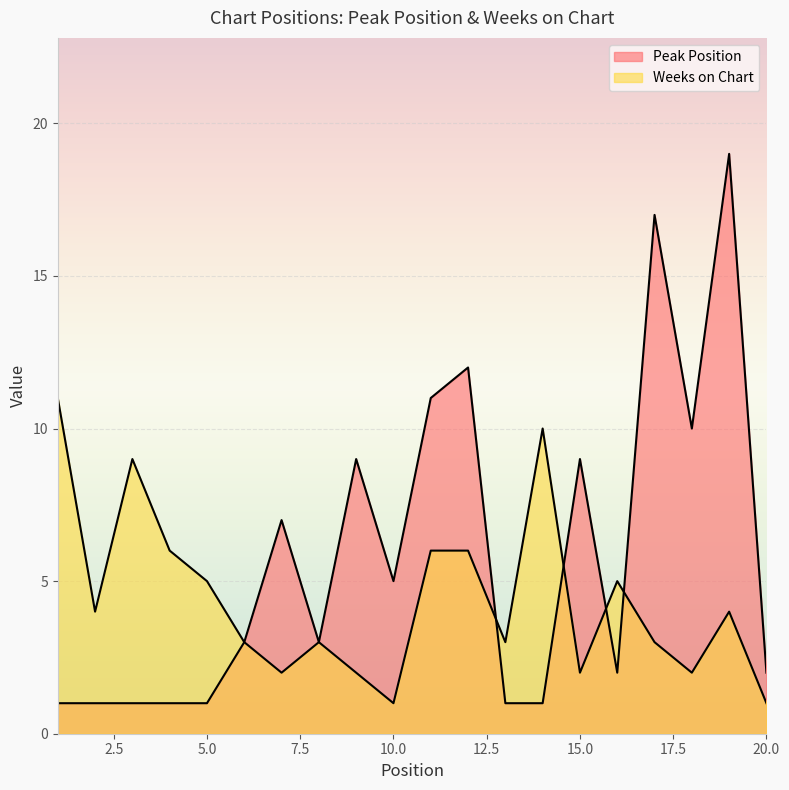

What is the difference between the Peak Position values at 2 and 19?

18